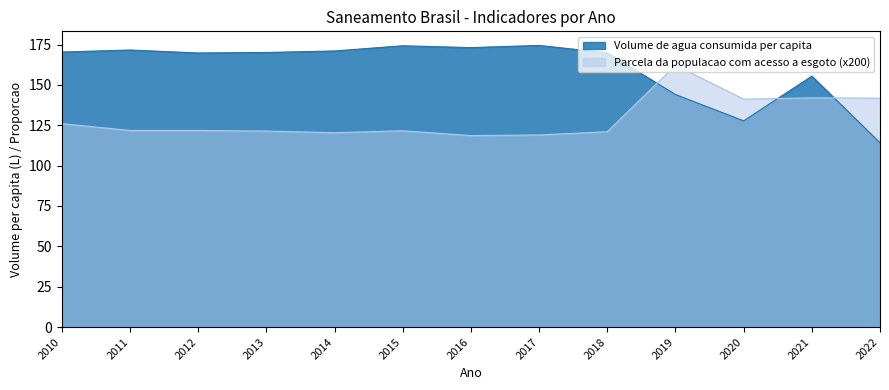

Which series has the widest spread of values?

Volume de agua consumida per capita